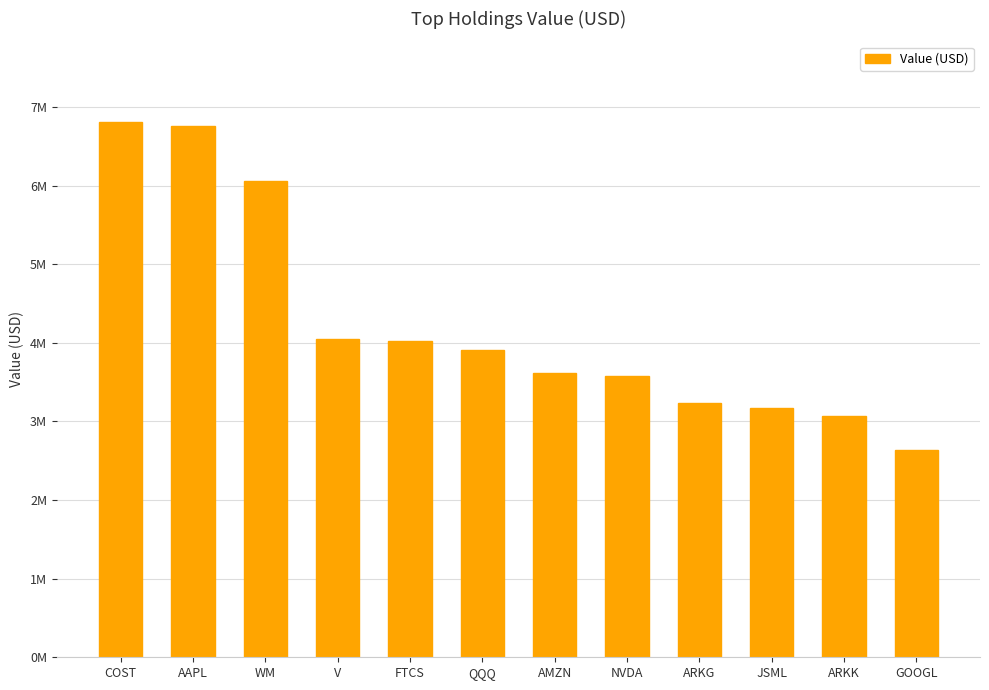

Which has a higher value, ARKK or QQQ?

QQQ